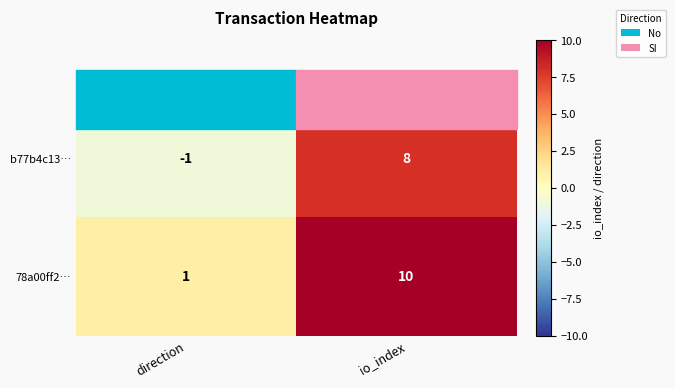

How many distinct data groups are displayed?

2